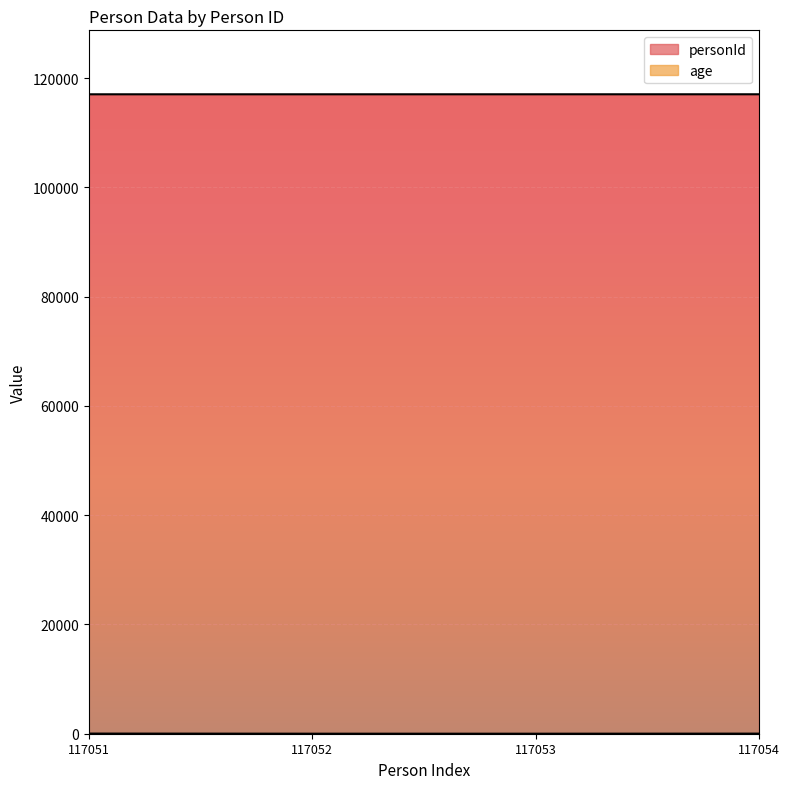

True or false: personId and age cross at least once.

False